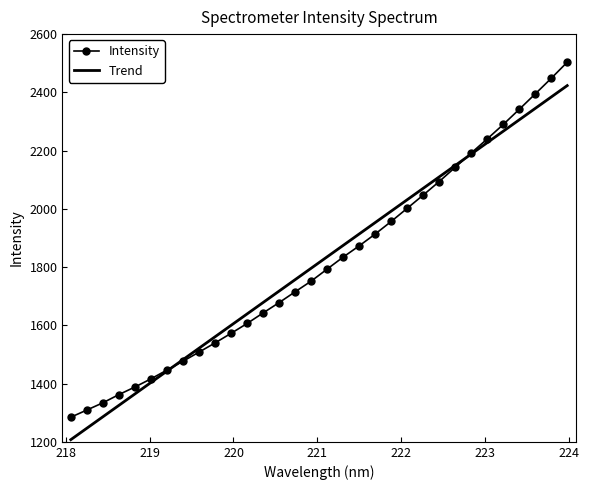

What is the highest value of the Trend series?

2423.2